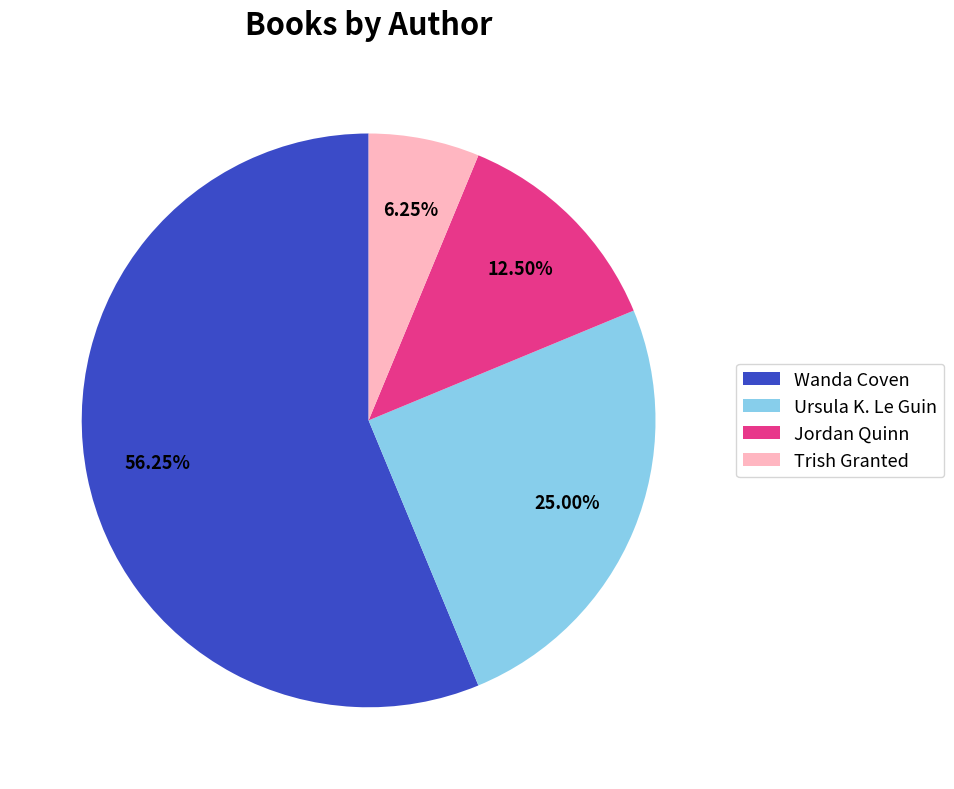

Does any single category account for the majority?

Yes